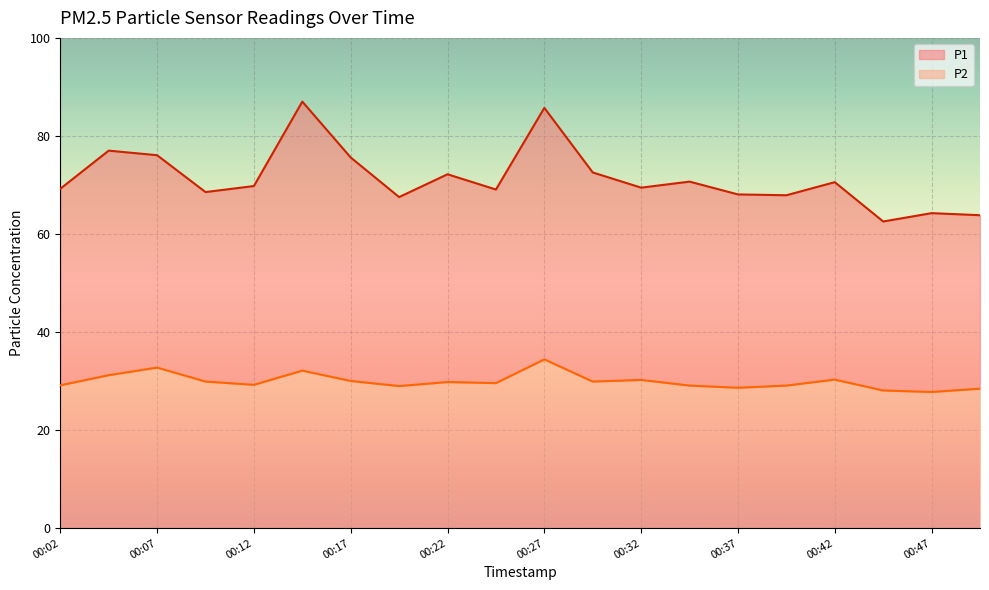

How many lines are shown in the chart?

2